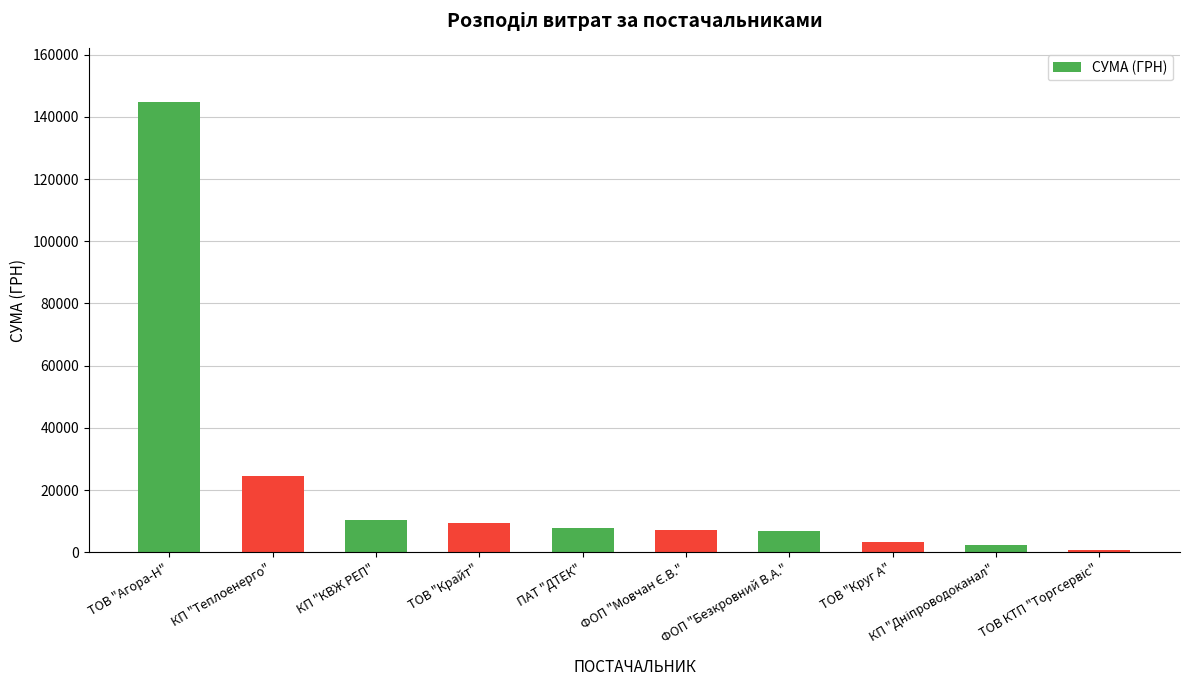

What value does the data have at ПАТ "ДТЕК"?

7747.0